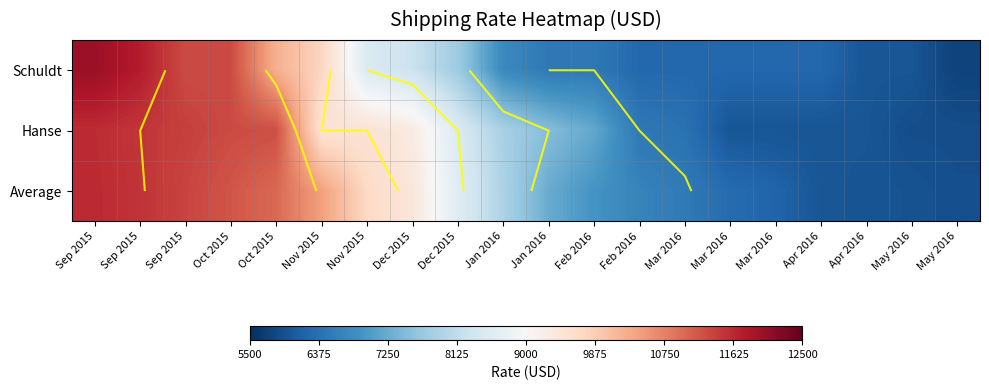

At Apr 2016, list the series in order from smallest to largest.

Hanse, Average, Schuldt